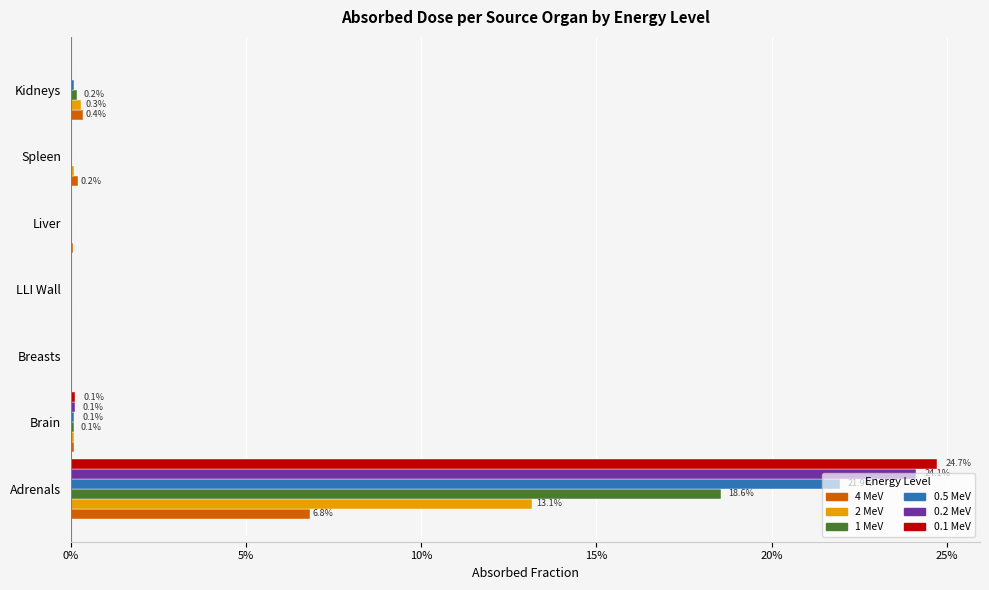

What are all the series names shown in the legend?

4 MeV, 2 MeV, 1 MeV, 0.5 MeV, 0.2 MeV, 0.1 MeV